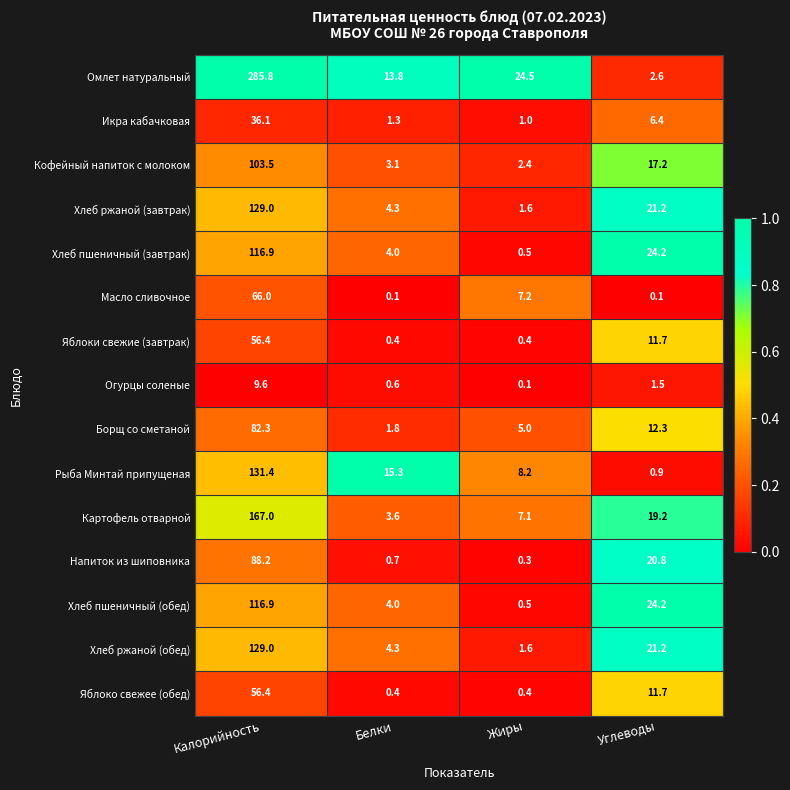

Is the value of Огурцы соленые at Белки greater than the value of Хлеб пшеничный (завтрак) at Калорийность?

No